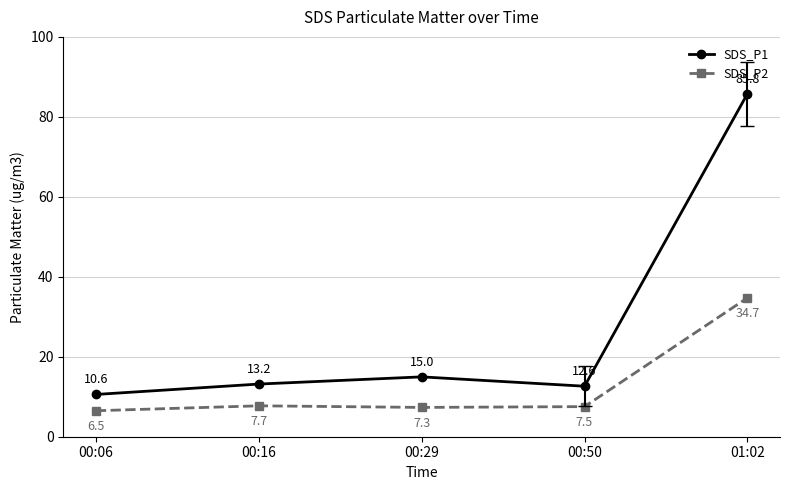

Reading left to right, transcribe all the data shown in this chart.

SDS_P1: 10.6	13.2	15.0	12.6	85.8
SDS_P2: 6.5	7.7	7.3	7.5	34.7